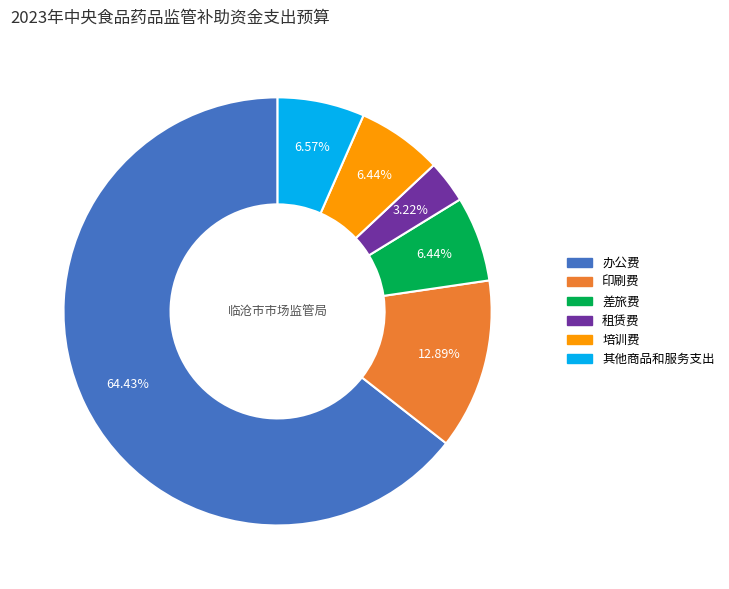

How many segments does this pie chart have?

6